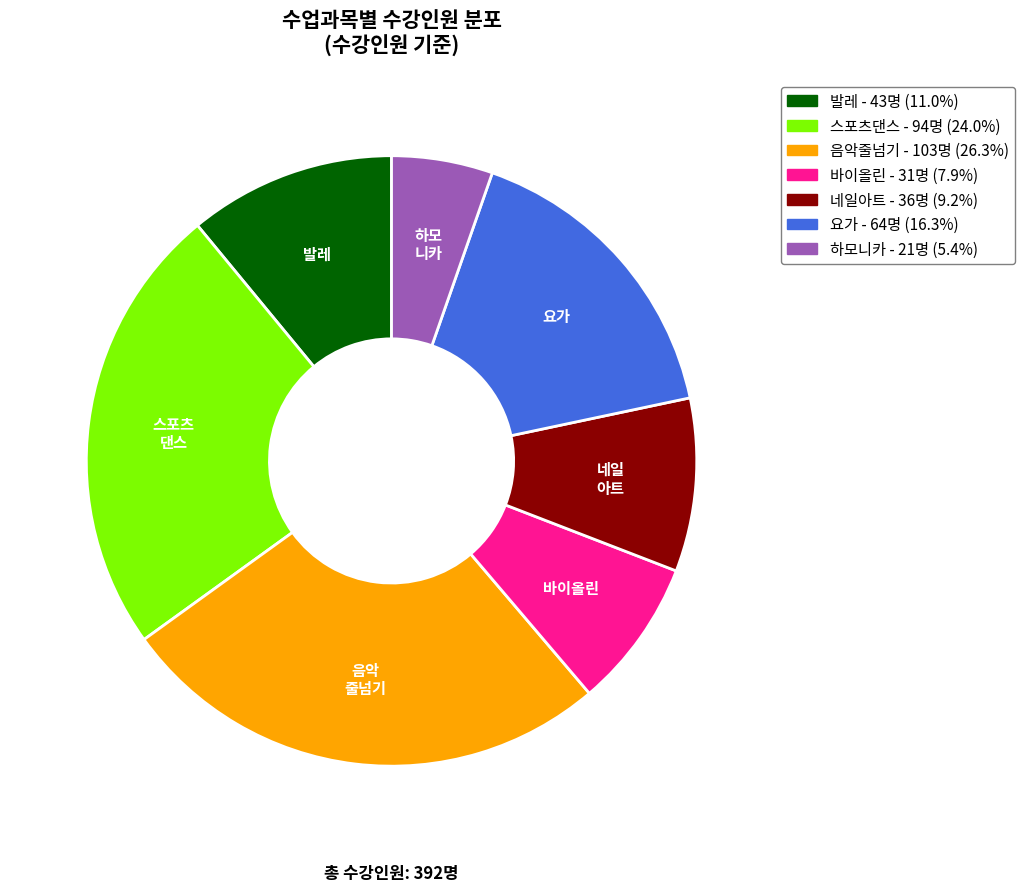

Is there any slice that represents more than half of the pie?

No